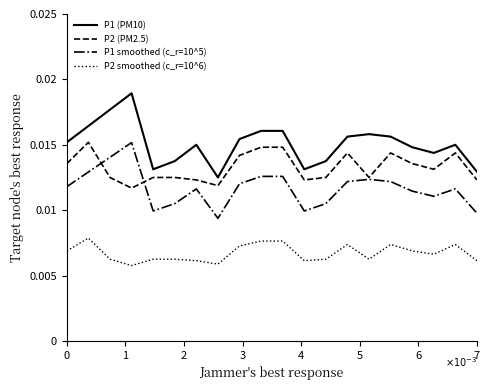

List the series in order of their overall mean, lowest first.

P2 smoothed (c_r=10^6), P1 smoothed (c_r=10^5), P2 (PM2.5), P1 (PM10)